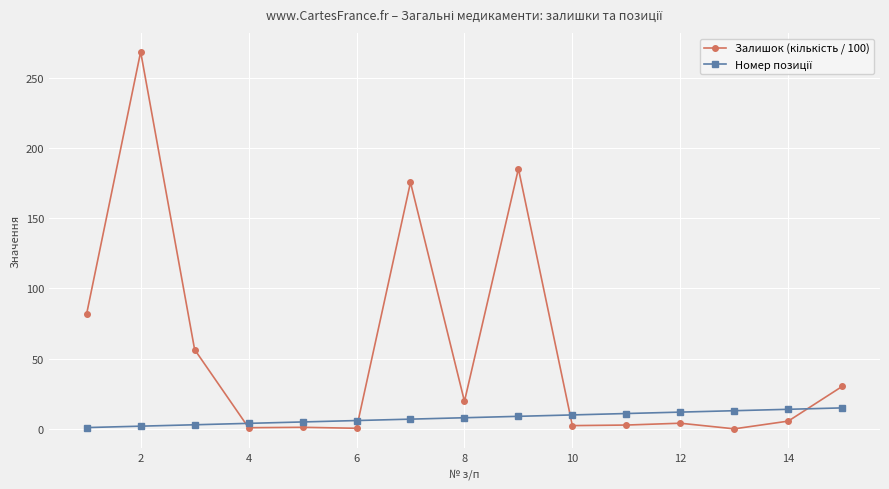

What is the greatest value displayed?

268.3